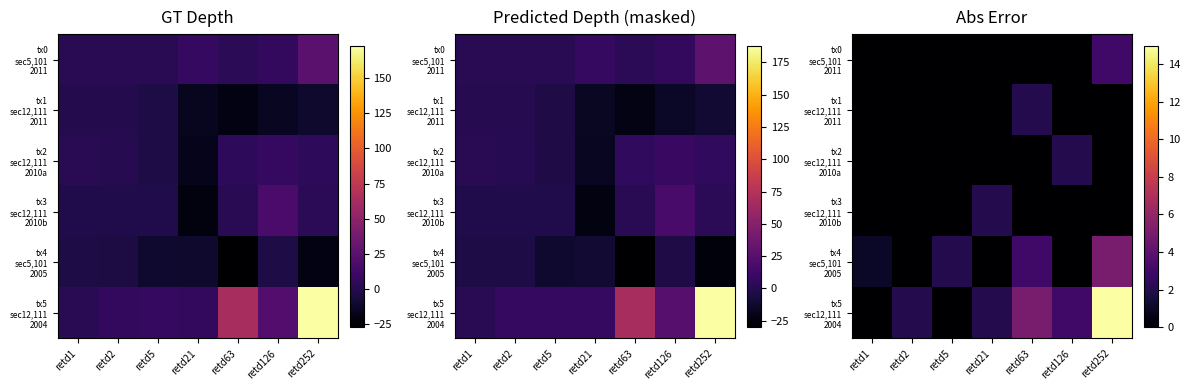

Is the value of tx5 sec12,111 2004 at retd63 greater than the value of tx0 sec5,101 2011 at retd126?

Yes